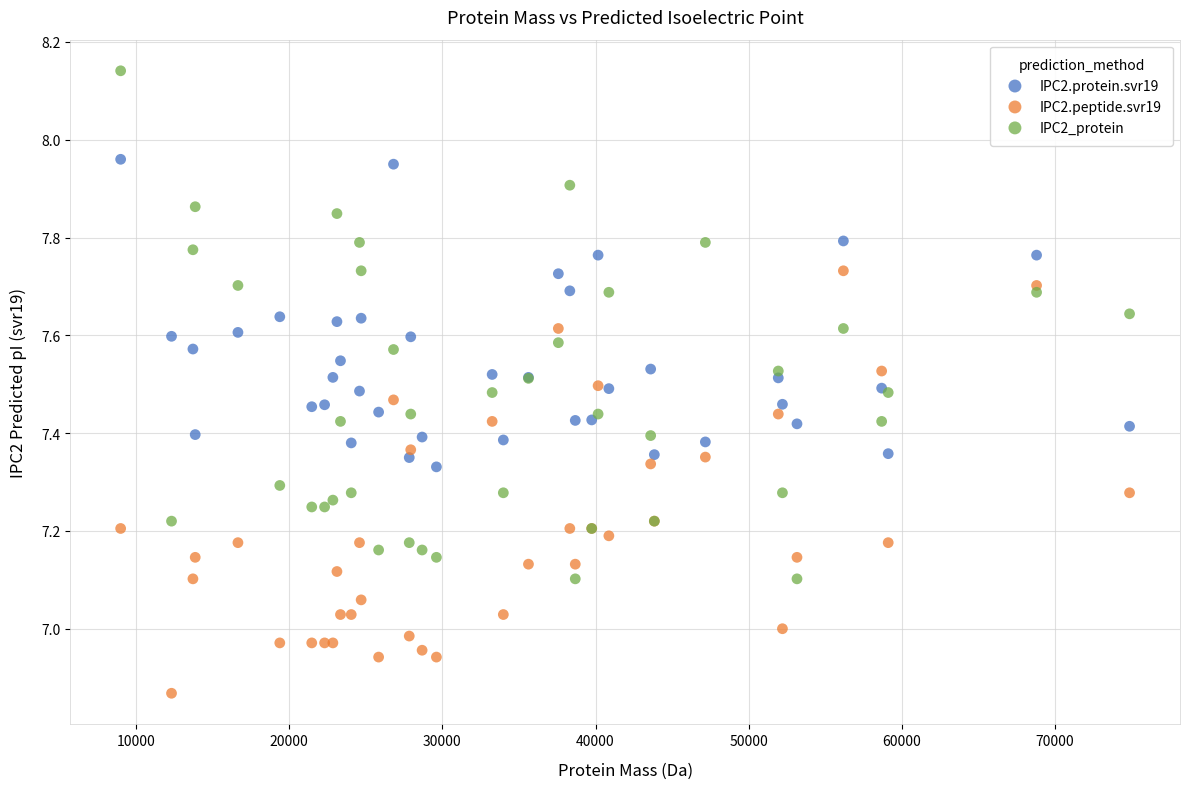

Which series contains the highest Y value?

IPC2_protein